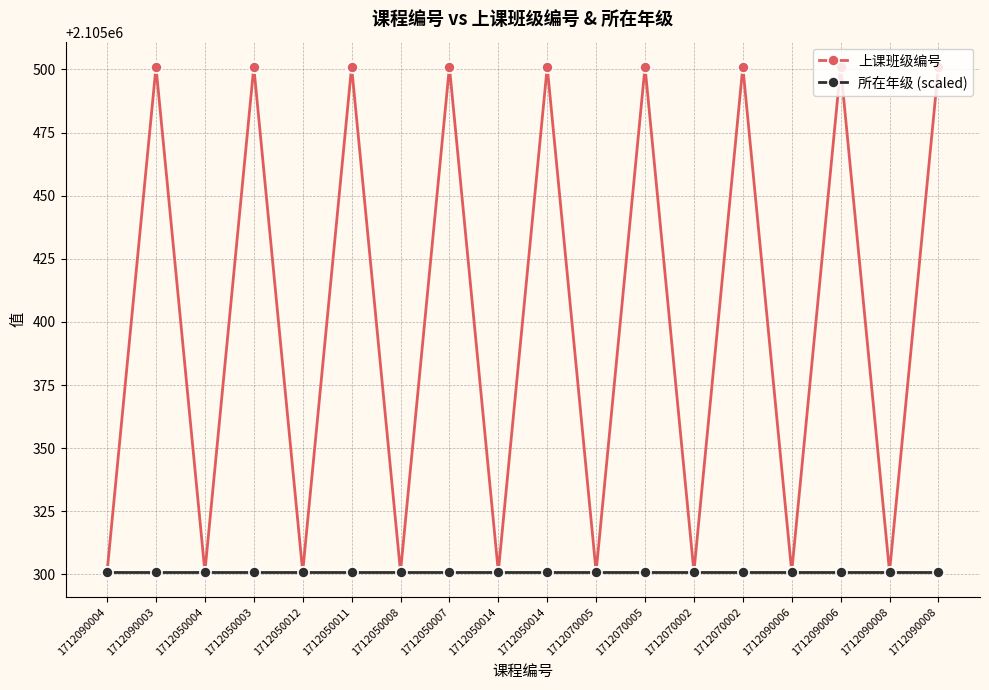

What is the difference between the second highest and minimum values in the 上课班级编号 series?

200